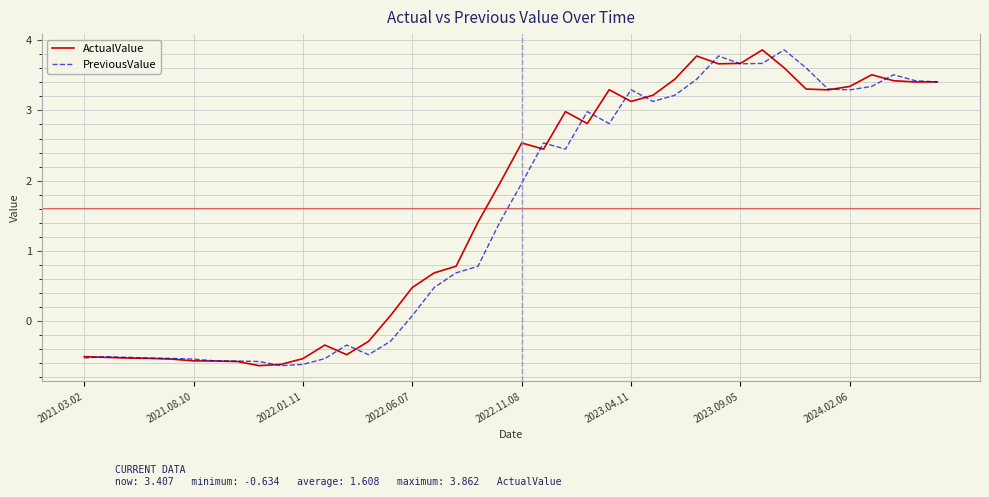

What is the sum of all ActualValue values?

64.3